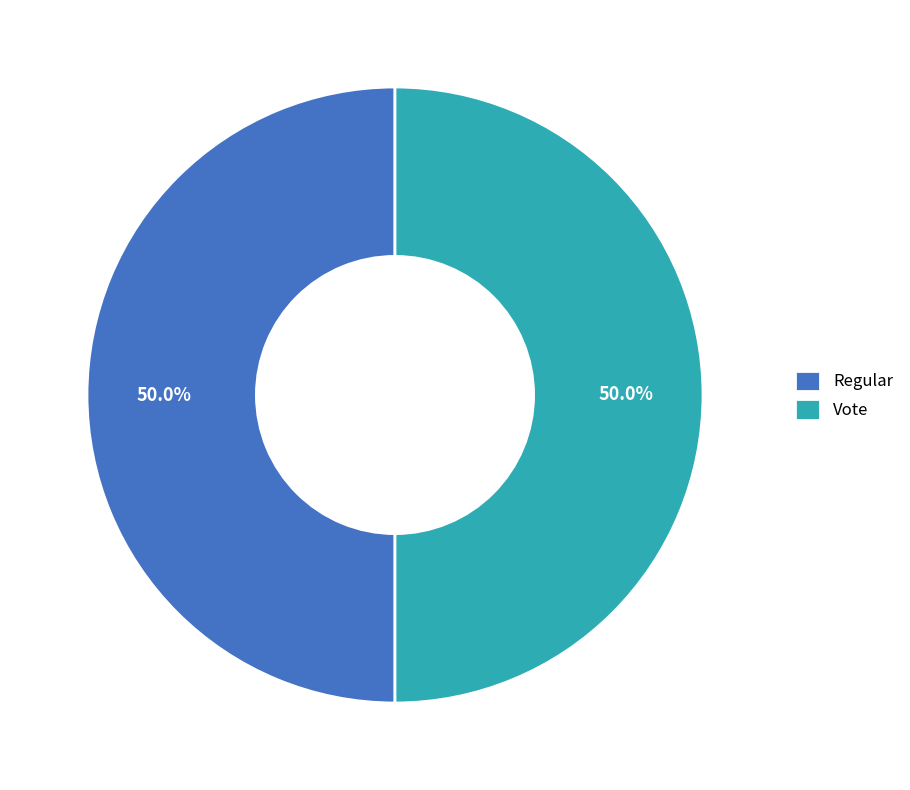

What is the ratio of the value at Vote to the value at Regular?

1.0